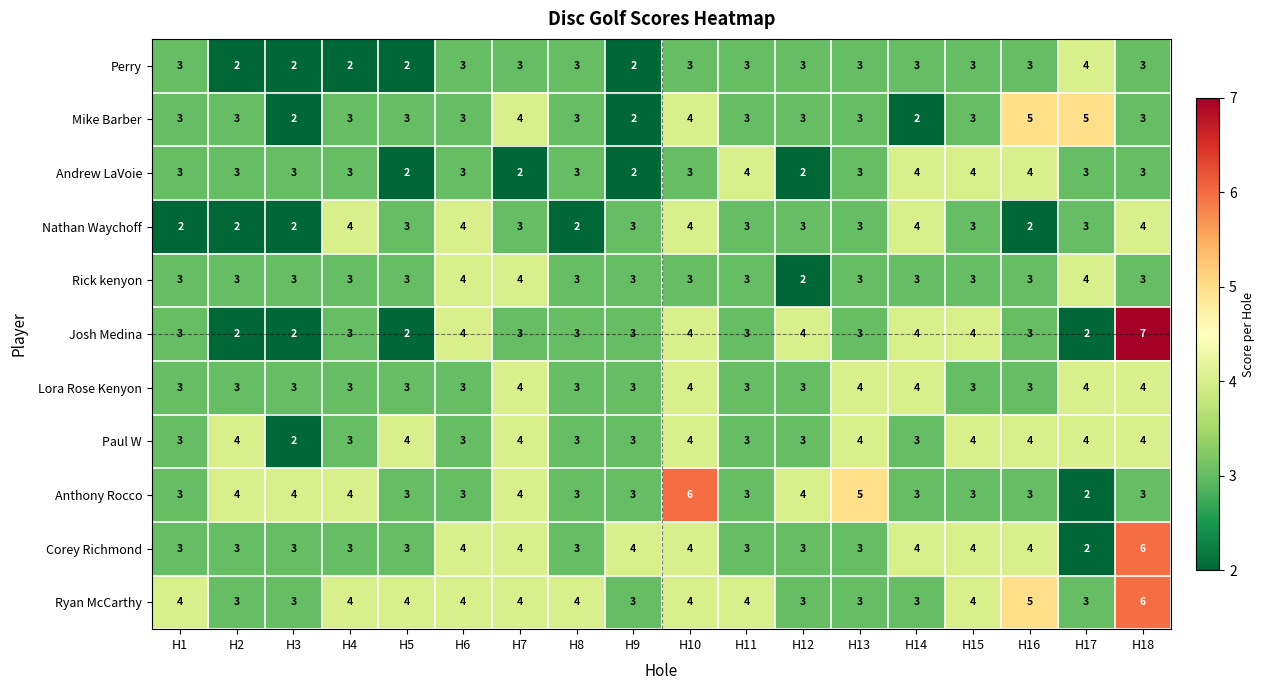

How many distinct data groups are displayed?

11